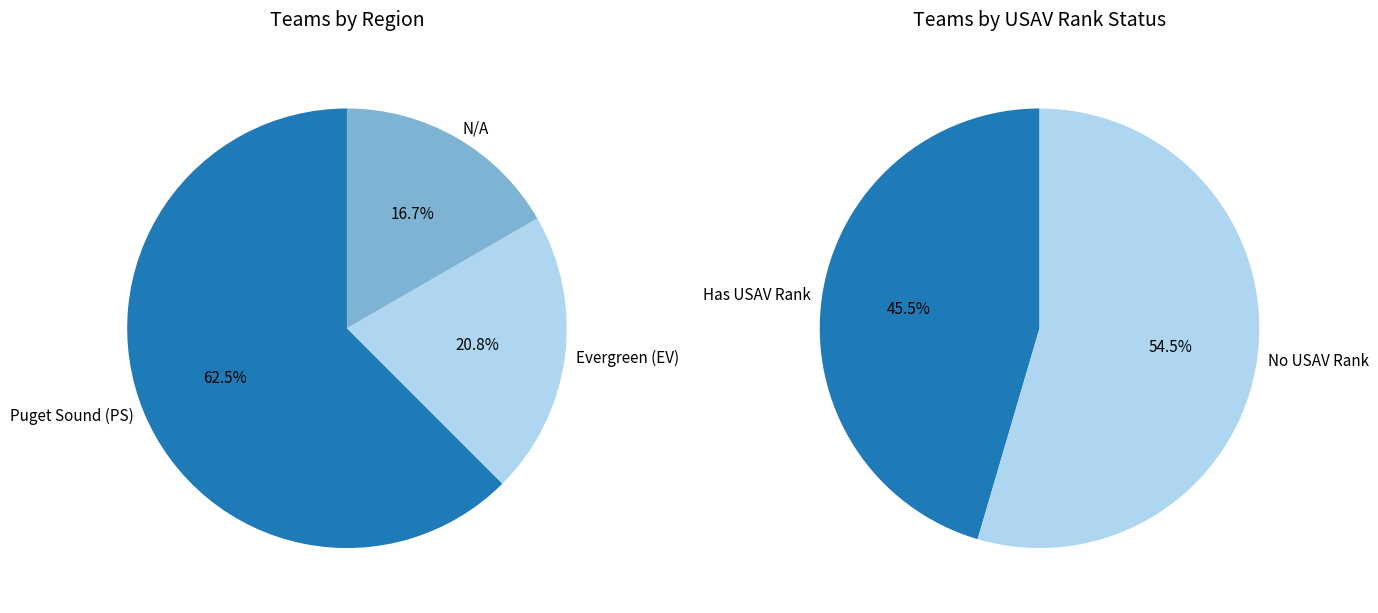

How many segments does this pie chart have?

3